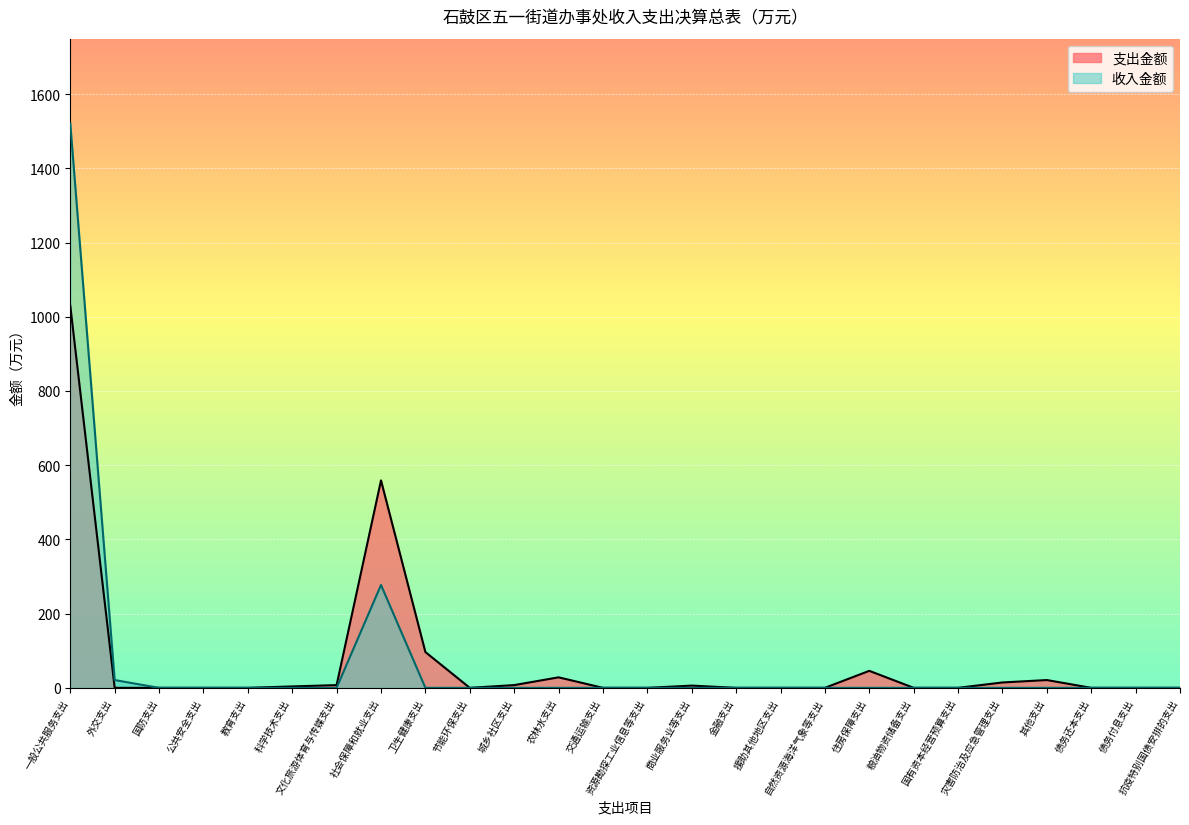

True or false: there are more than 1 points higher than both neighbors.

True